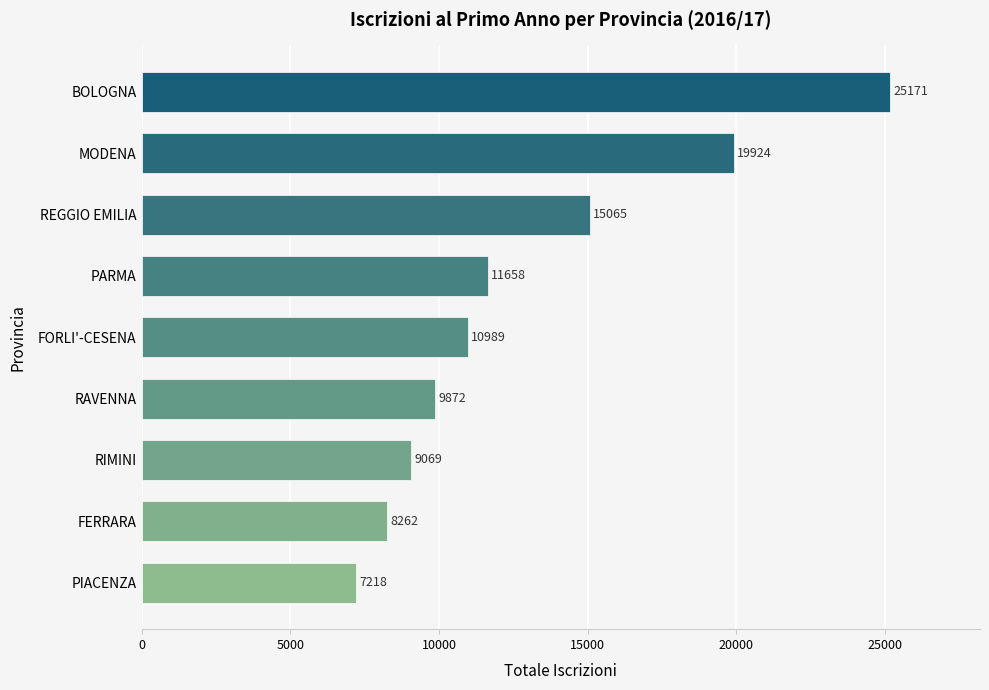

What is the difference between the second highest and second lowest values?

11662